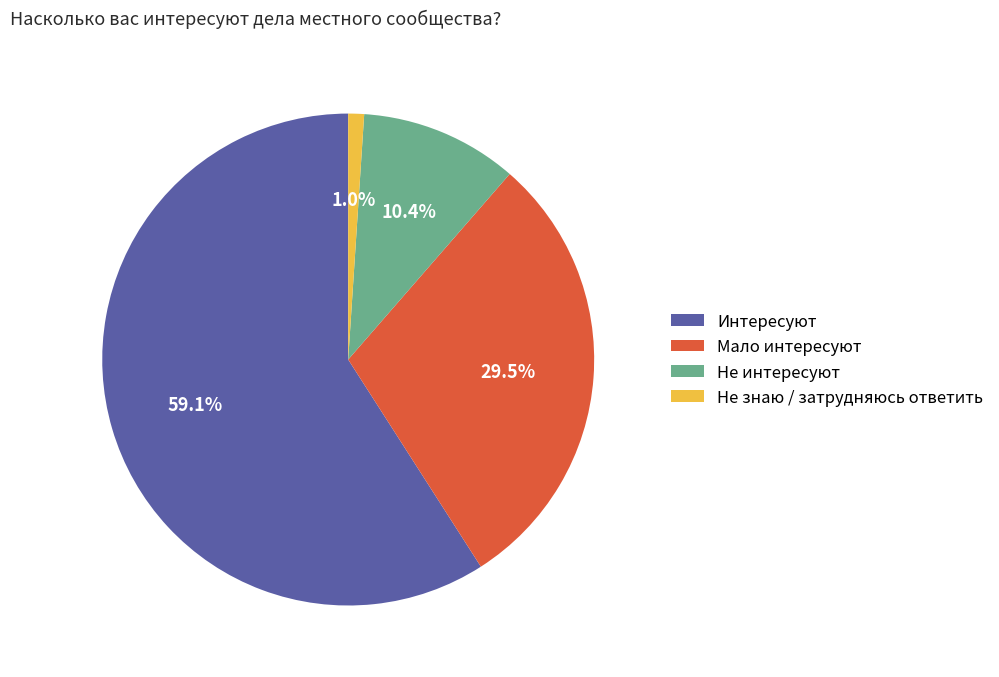

How many slices are in this pie chart?

4